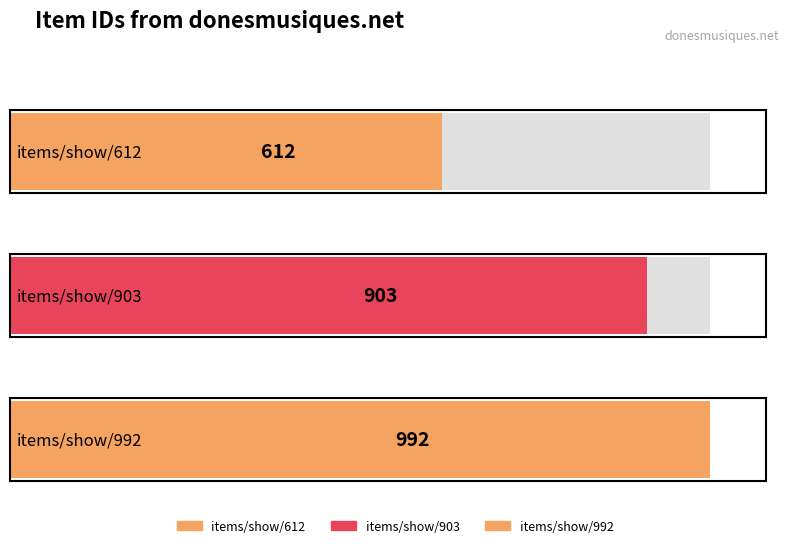

What is the change in value from items/show/903 to items/show/992?

+89